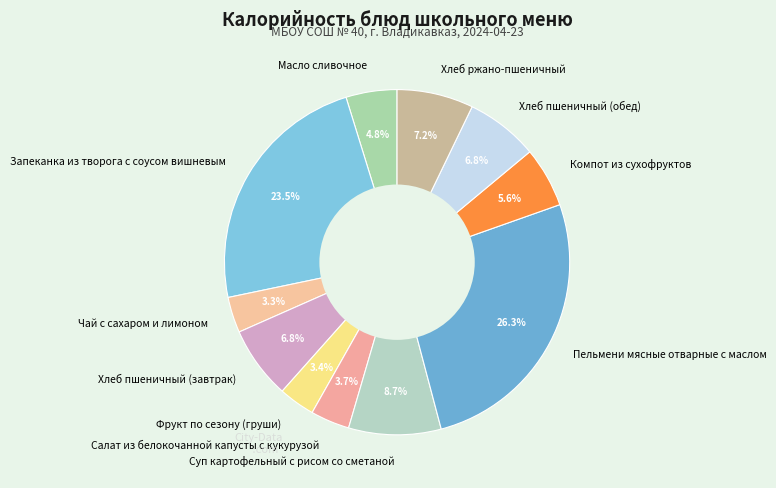

Combined, do Хлеб пшеничный (завтрак) and Хлеб пшеничный (обед) account for over 50%?

No